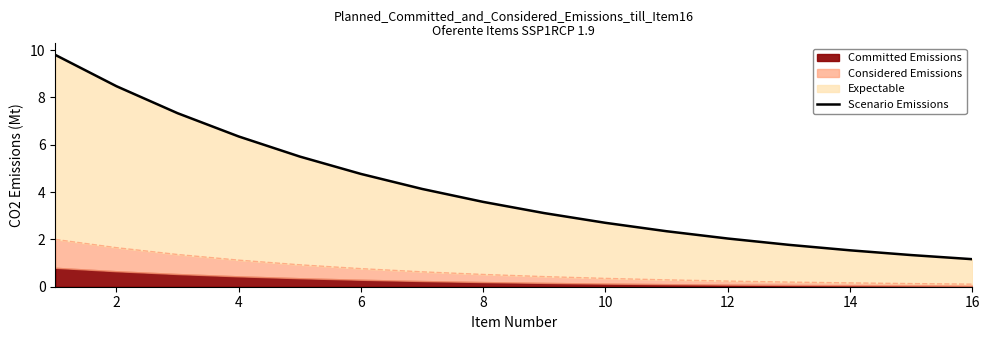

True or false: the data shows 9.8 at 8.

False